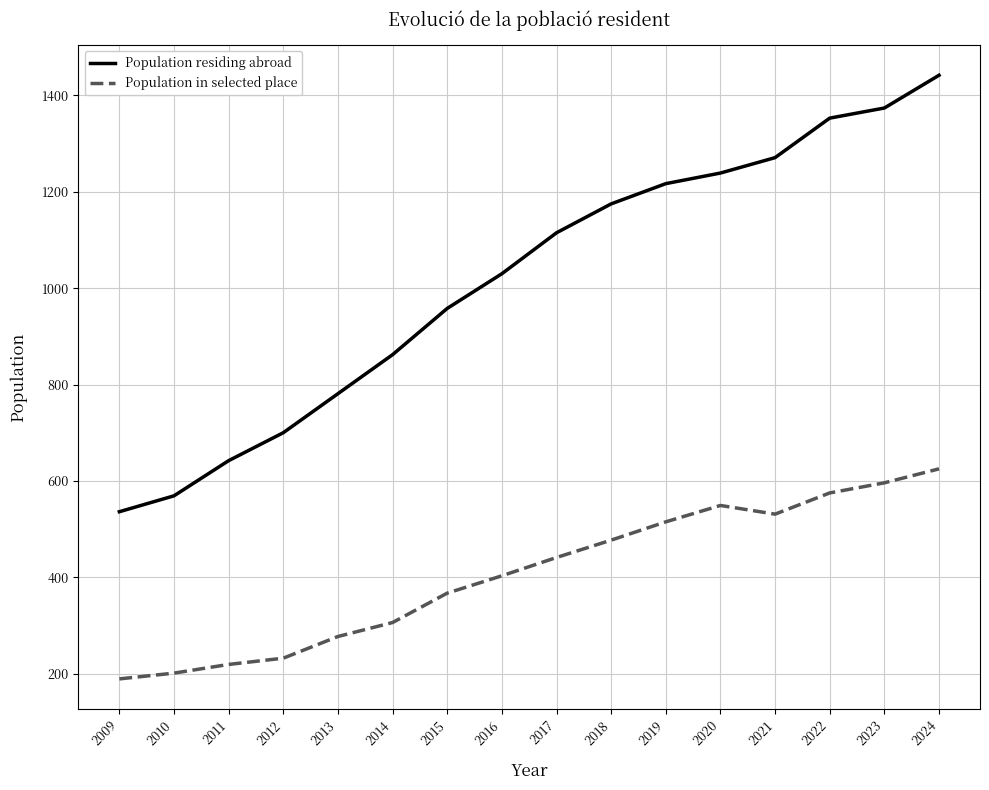

At which category does Population in selected place reach its first local peak?

2020